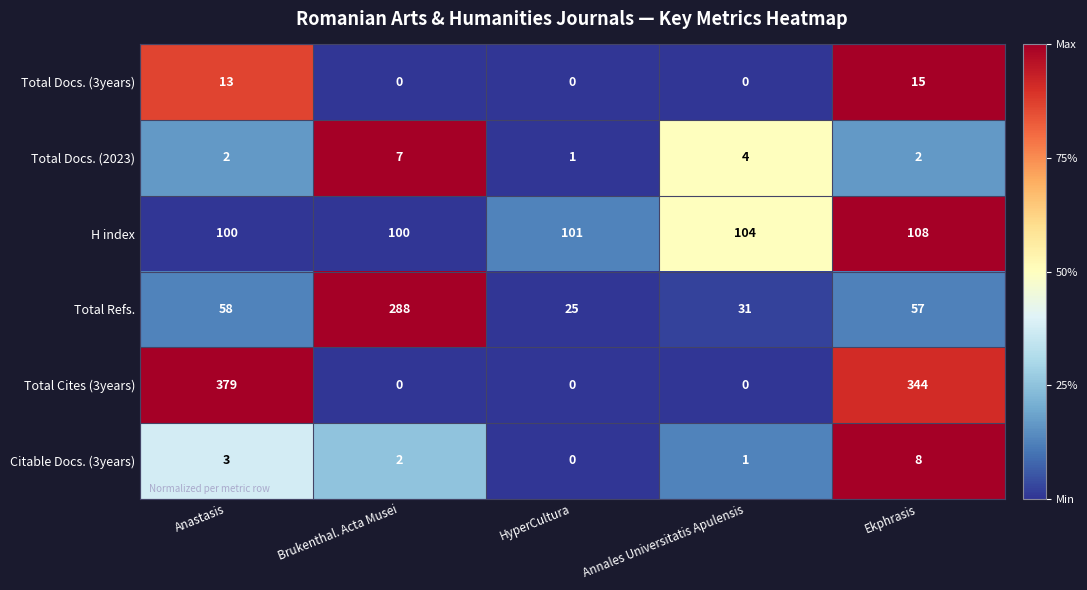

What is the sum of the Total Refs. values at Anastasis and Annales Universitatis Apulensis?

89